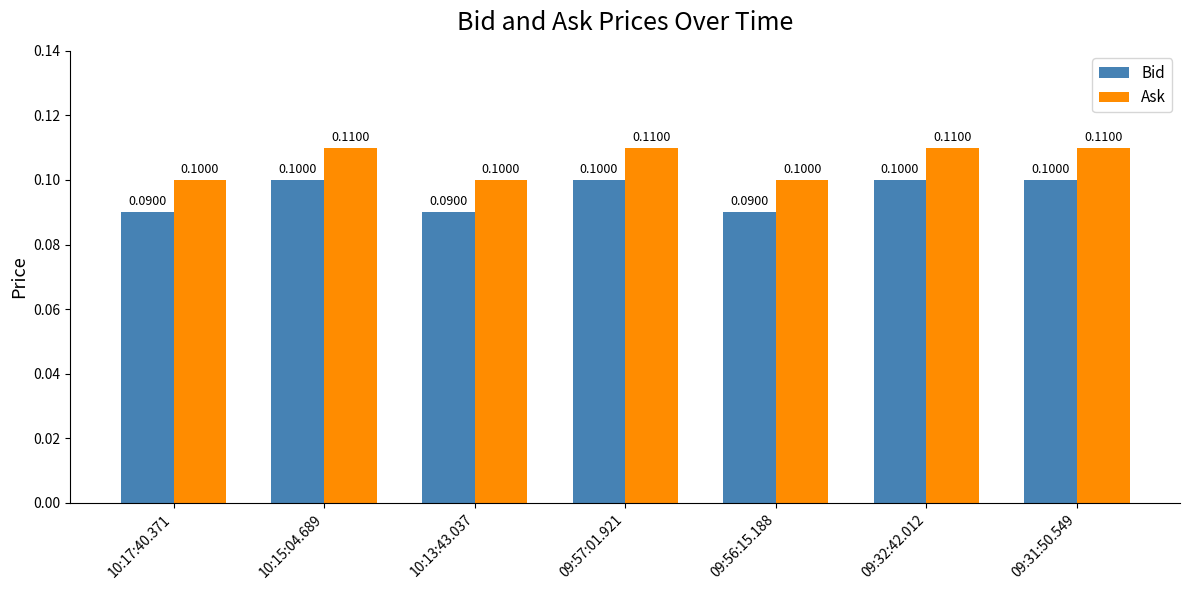

How many distinct data groups are displayed?

2